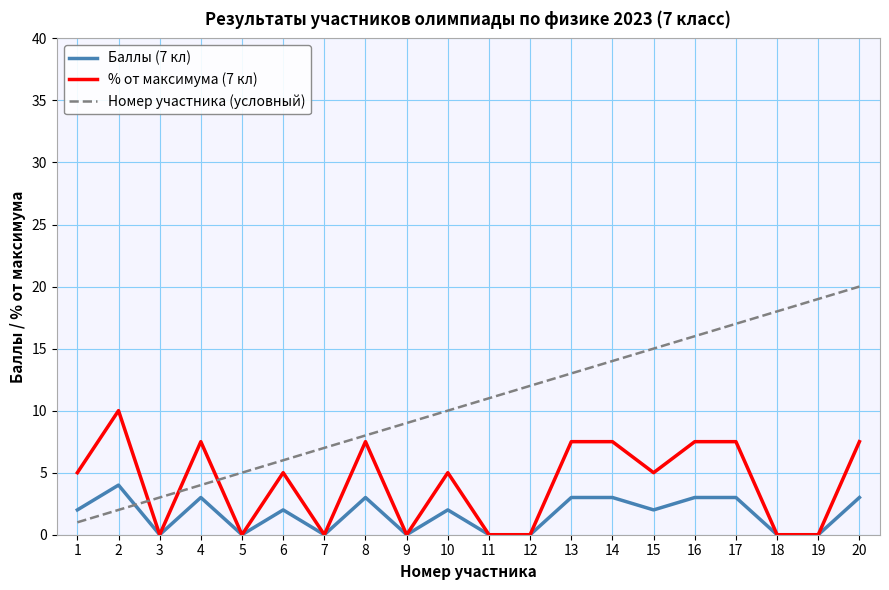

The % от максимума (7 кл) series shows 0.0 at 5. True or false?

True